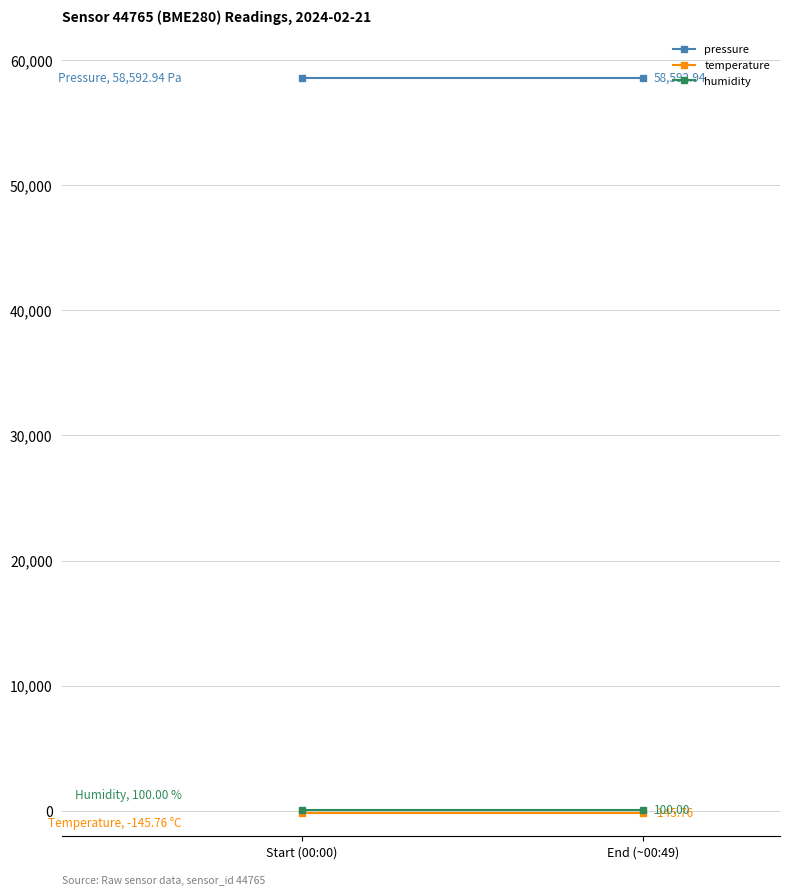

Is it true that temperature equals -145.8 at Start (00:00)?

True